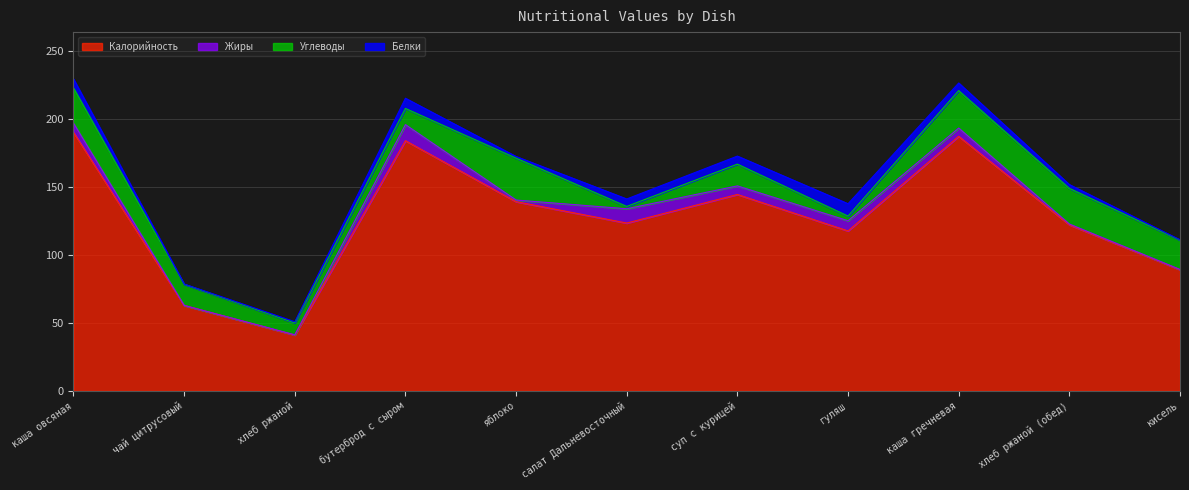

What is the label of the 4th point from the right?

гуляш